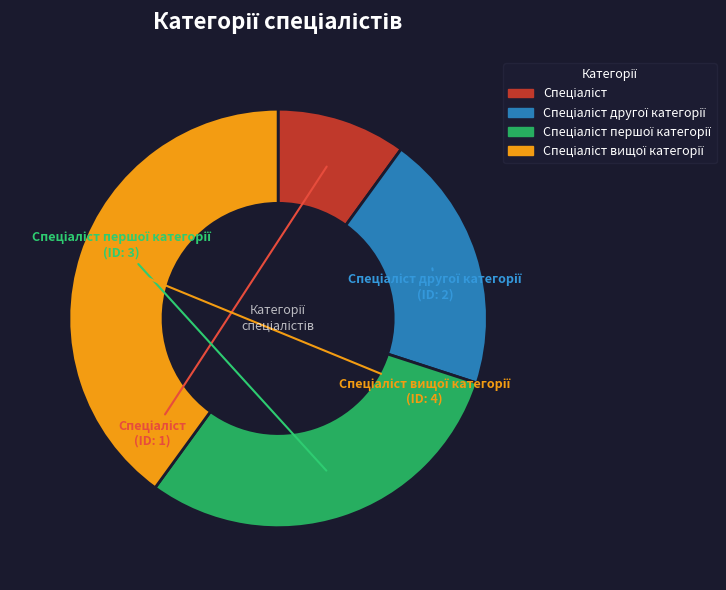

Is there any slice that represents more than half of the pie?

No